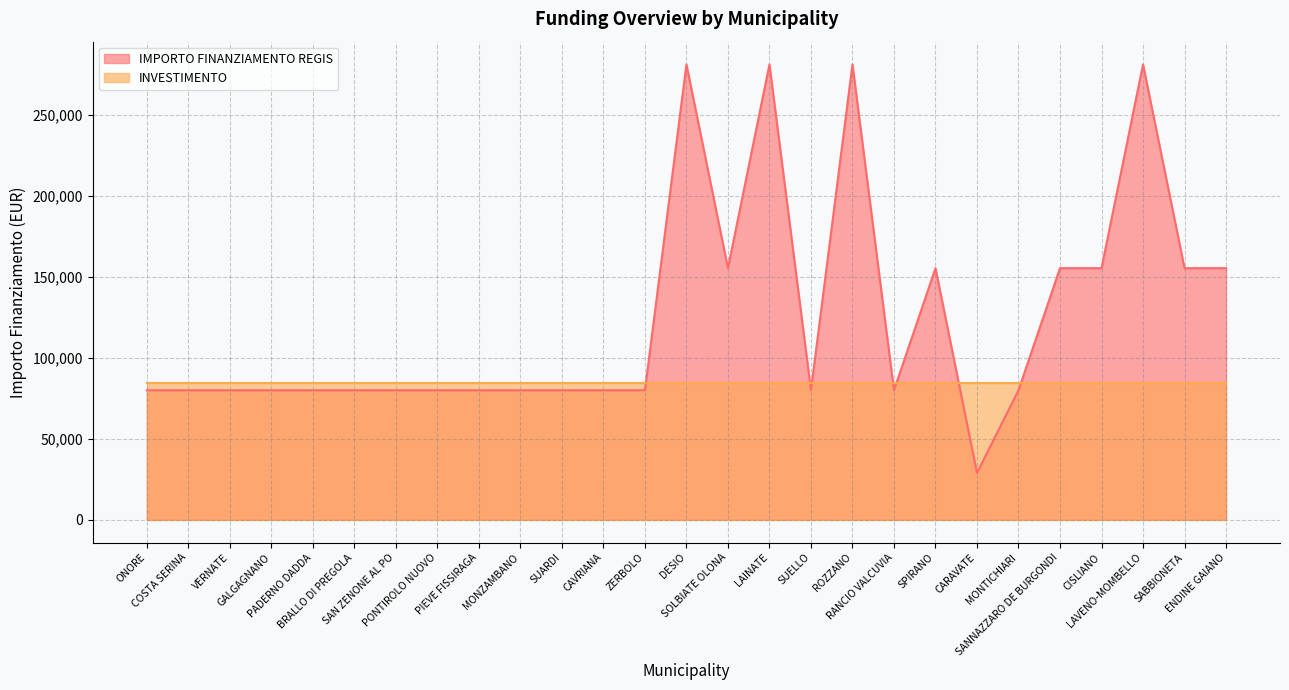

Reading left to right, extract all data points from this chart.

79922	79922	79922	79922	79922	79922	79922	79922	79922	79922	79922	79922	79922	280932	155234	280932	79922	280932	79922	155234	28902	79922	155234	155234	280932	155234	155234